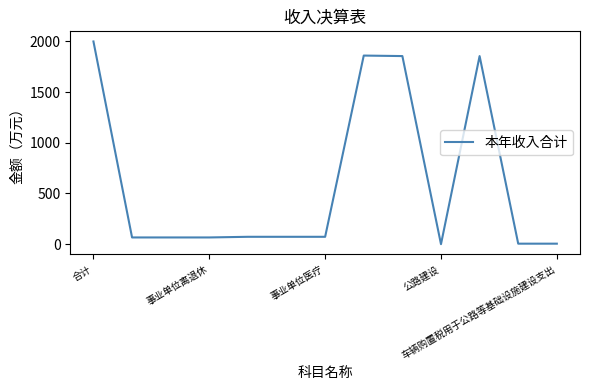

What is the greatest value displayed?

1998.5